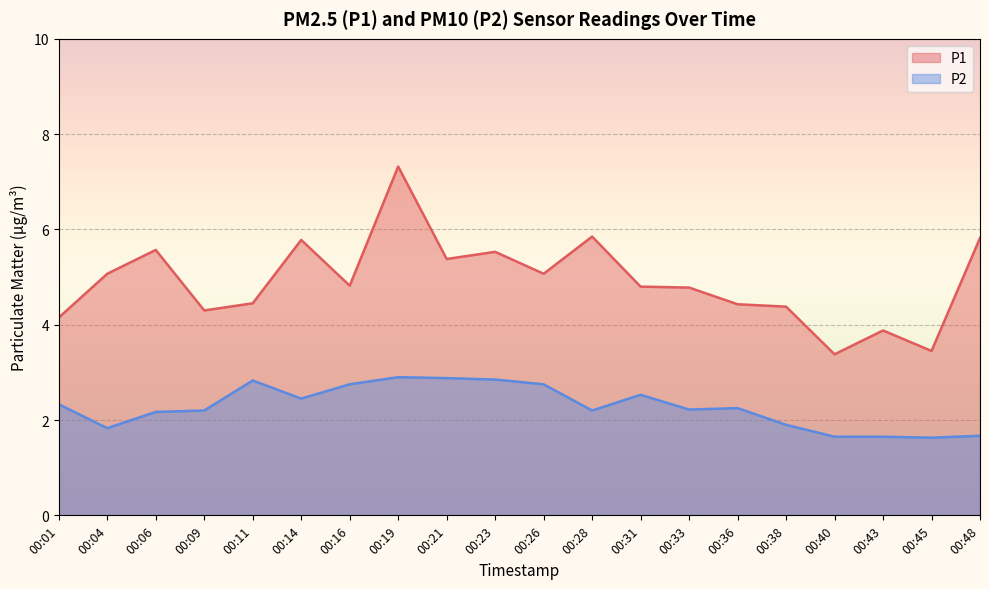

The value of P1 at 00:31 is 2.9. True or false?

False